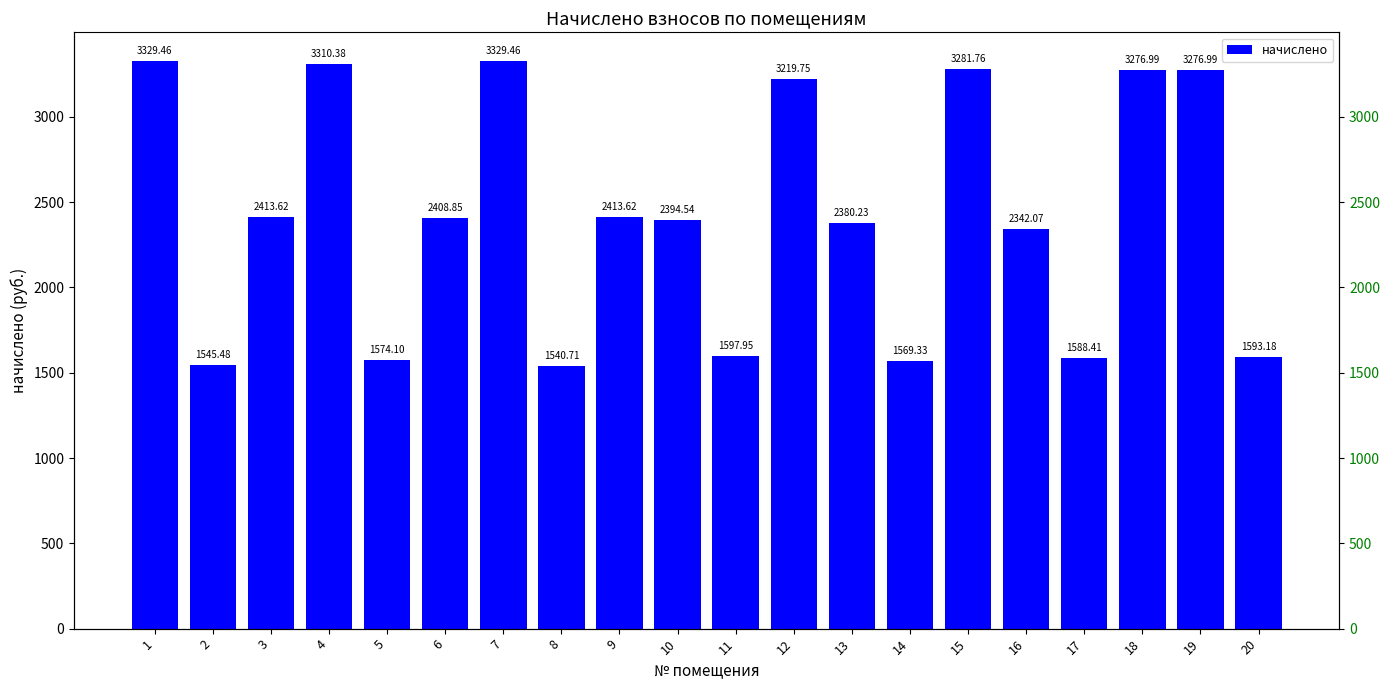

What is the change in value from 10 to 14?

-825.2